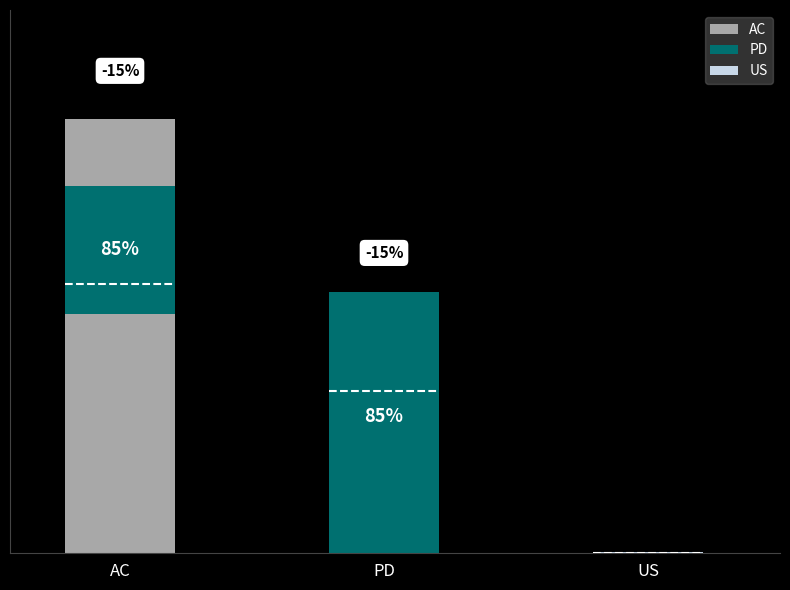

What is the sum of all values?

346900